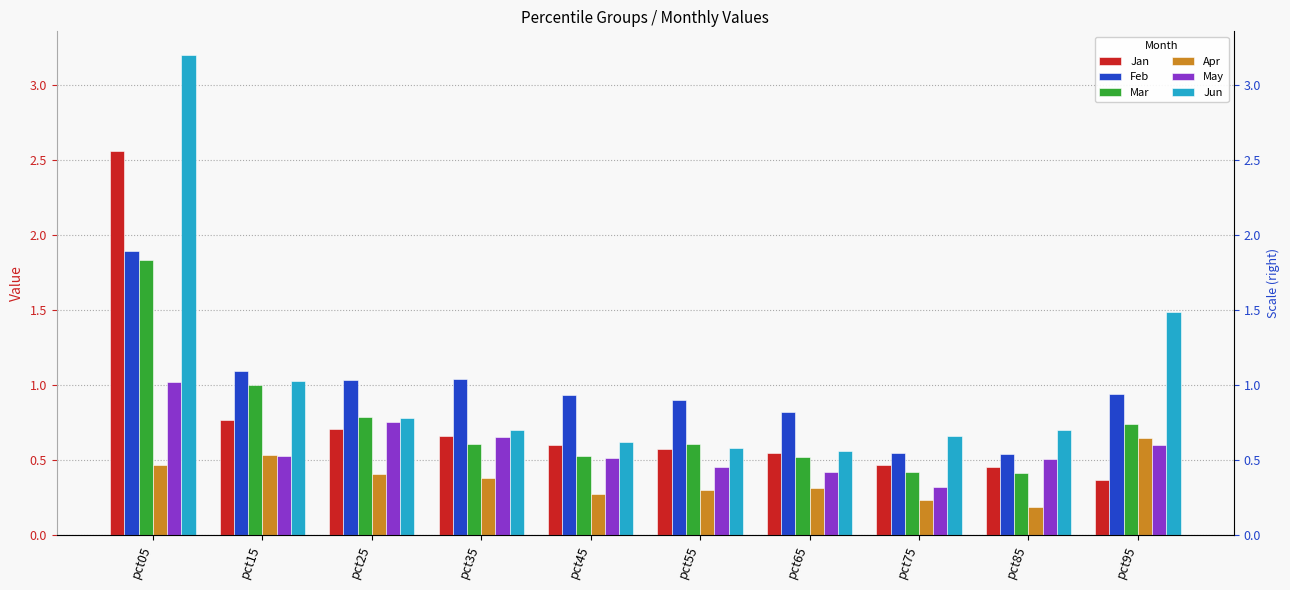

What is the sum of the May values at pct25 and pct75?

1.1